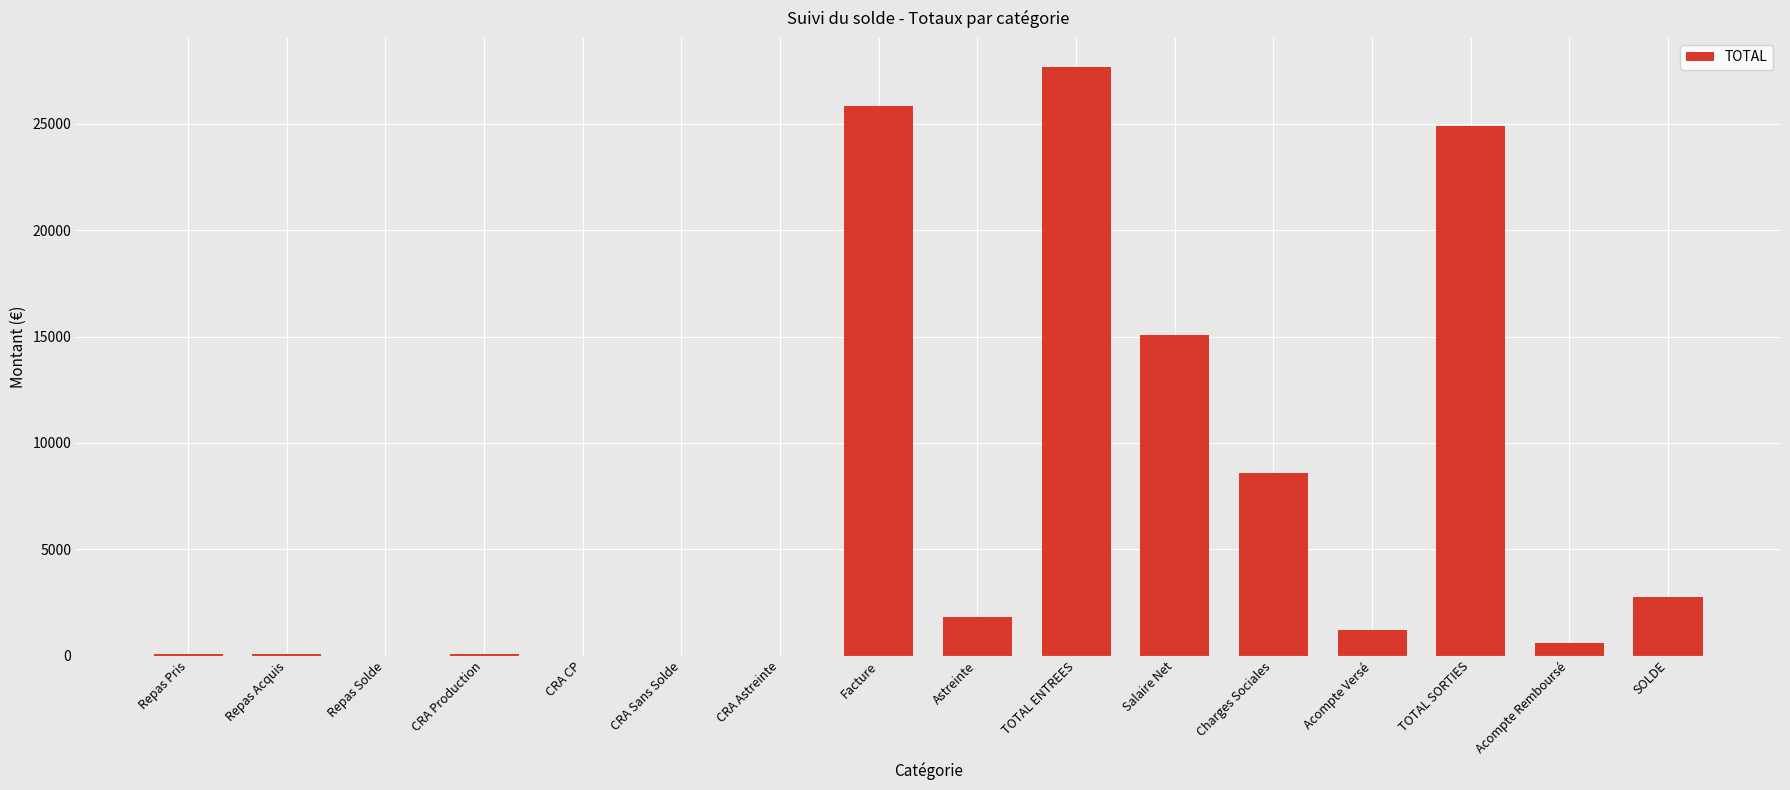

True or false: the data shows -18819.9 at CRA CP.

False